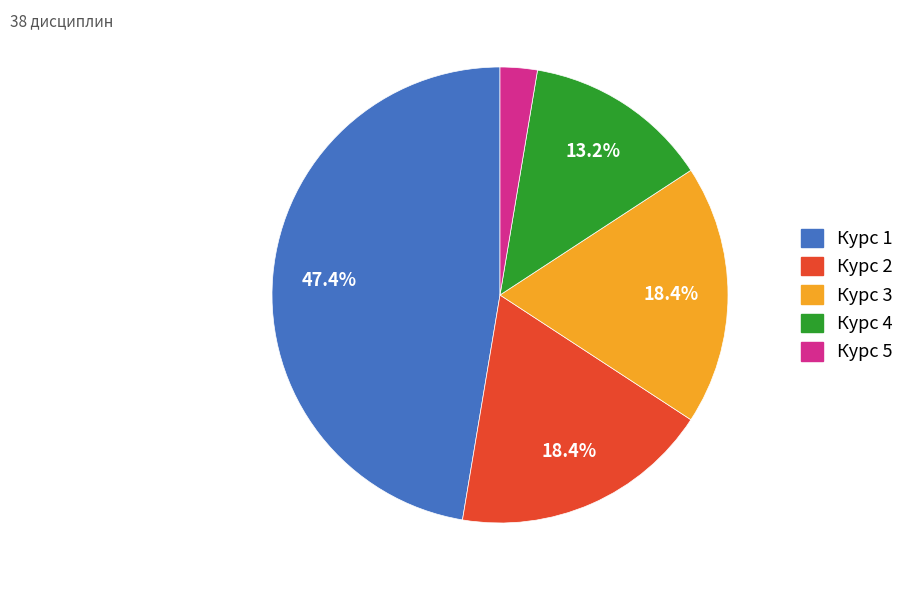

Is the sum of Курс 2 and Курс 1 greater than half?

Yes